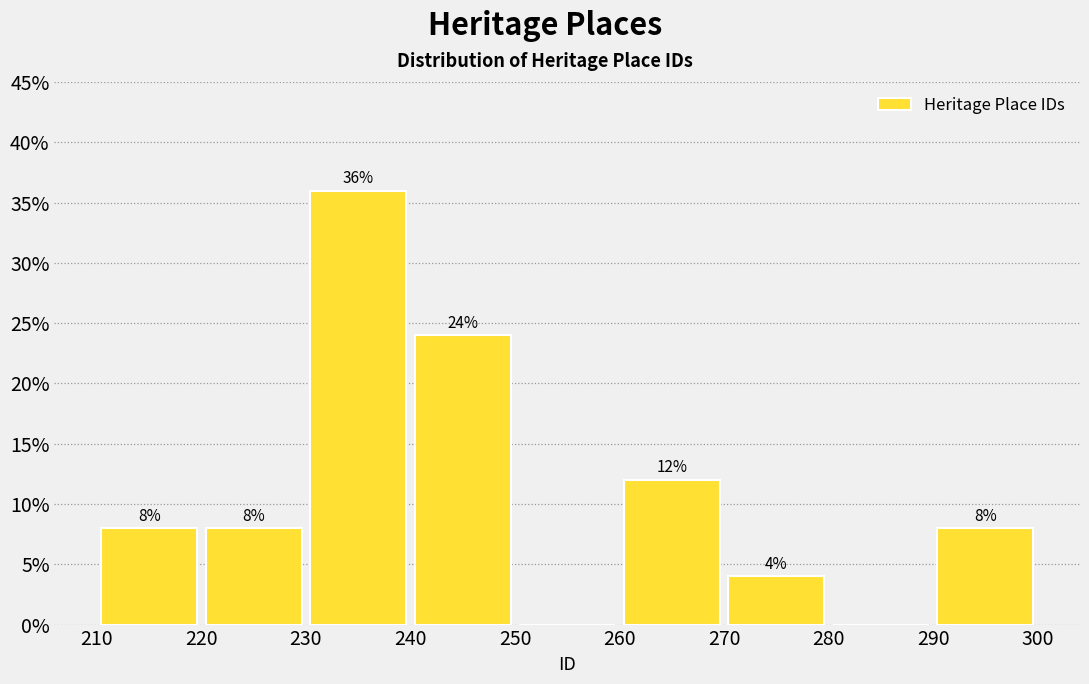

Over which range of the x-axis is the bar tallest?

230 to 240